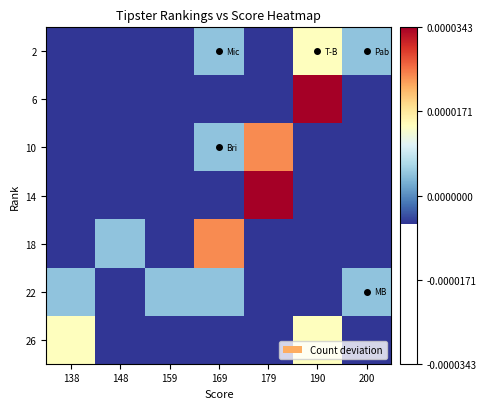

Reading right to left, extract all data points from this chart.

2: 200=0.4	190=1.4	179=-0.6	169=0.4	159=-0.6	148=-0.6	138=-0.6
6: 200=-0.6	190=3.4	179=-0.6	169=-0.6	159=-0.6	148=-0.6	138=-0.6
10: 200=-0.6	190=-0.6	179=2.4	169=0.4	159=-0.6	148=-0.6	138=-0.6
14: 200=-0.6	190=-0.6	179=3.4	169=-0.6	159=-0.6	148=-0.6	138=-0.6
18: 200=-0.6	190=-0.6	179=-0.6	169=2.4	159=-0.6	148=0.4	138=-0.6
22: 200=0.4	190=-0.6	179=-0.6	169=0.4	159=0.4	148=-0.6	138=0.4
26: 200=-0.6	190=1.4	179=-0.6	169=-0.6	159=-0.6	148=-0.6	138=1.4